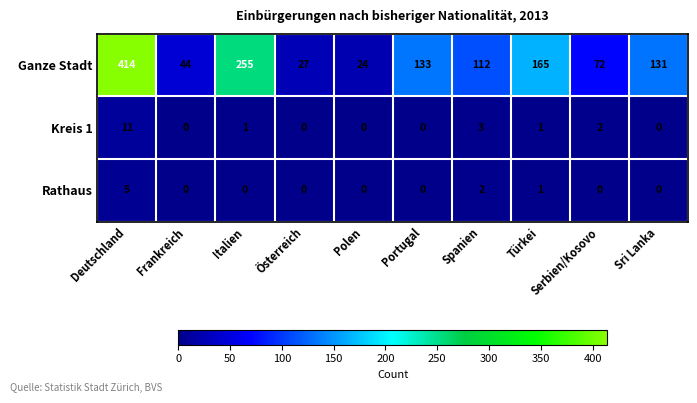

Which category has the highest value in the Kreis 1 series?

Deutschland